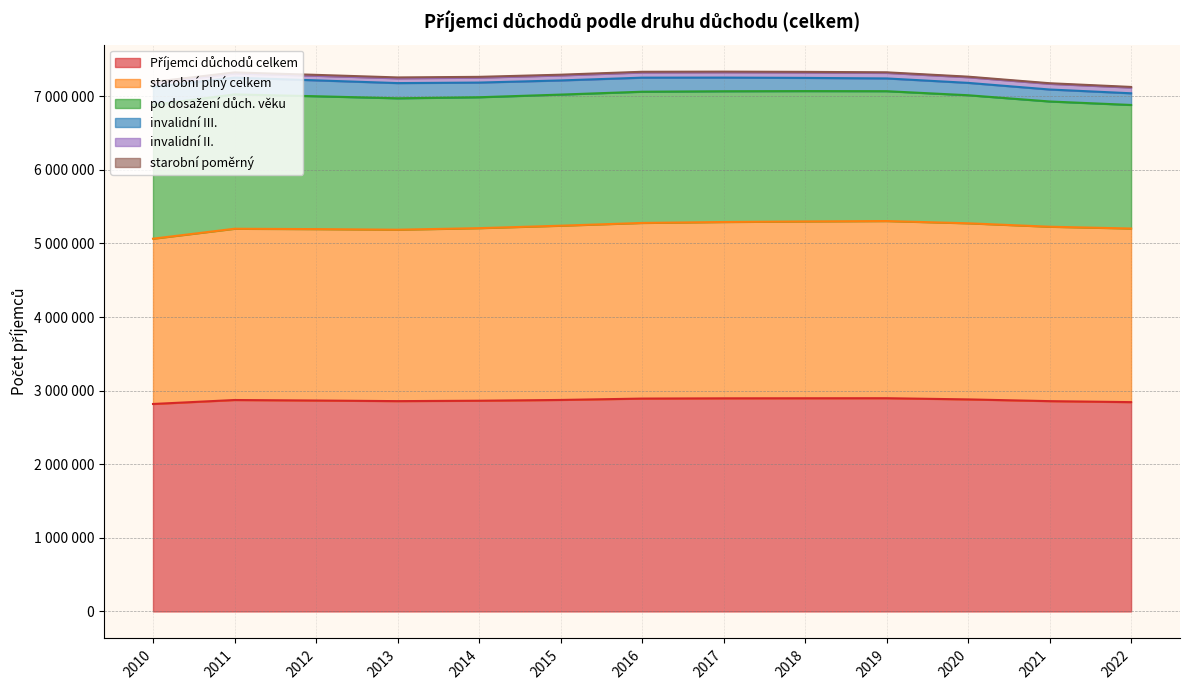

True or false: po dosažení důch. věku and Příjemci důchodů celkem cross at least once.

False